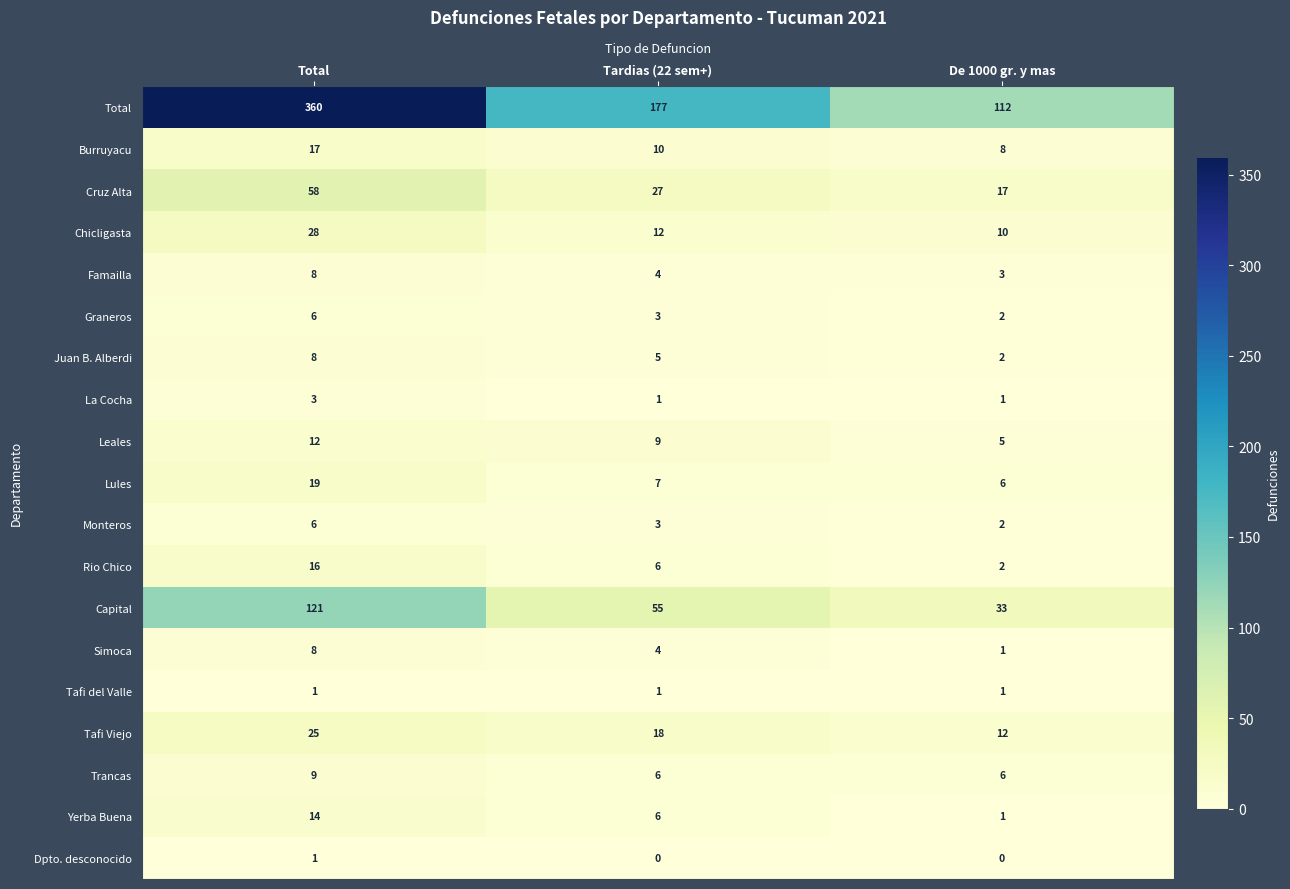

The value of Famailla at Total is 8. True or false?

True